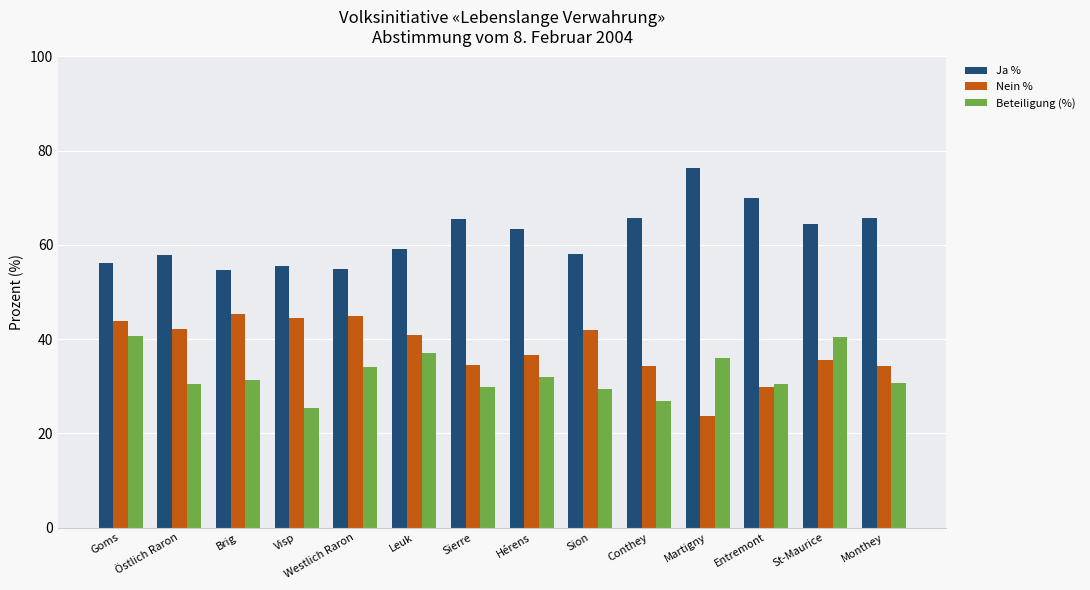

What is the lowest value of the Beteiligung (%) series?

25.3